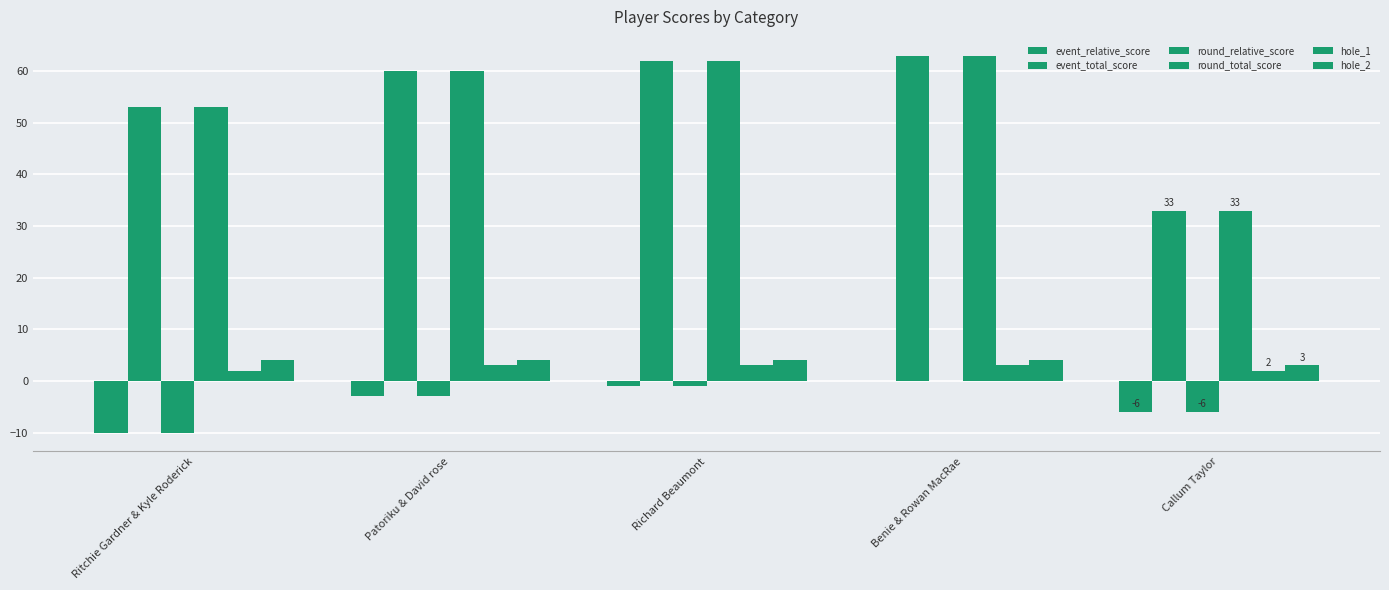

At which category is the sum across all series the highest?

Benie & Rowan MacRae